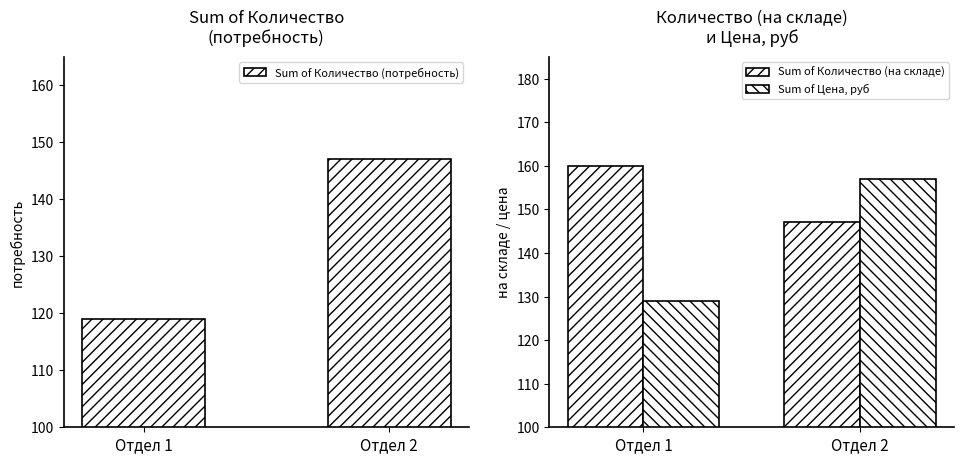

Which series has the largest range (max minus min)?

Sum of Количество (потребность)